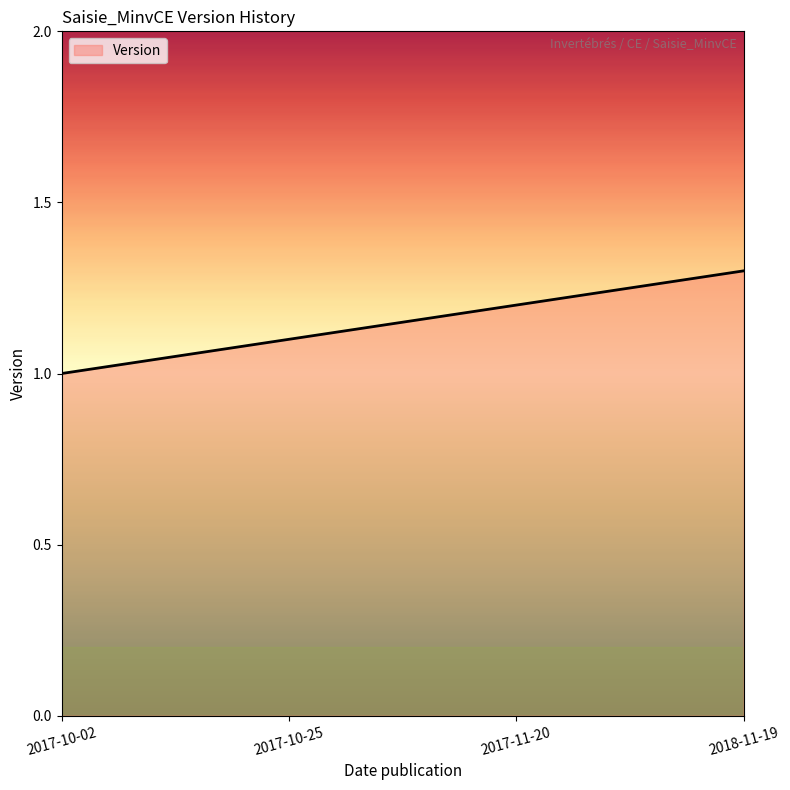

What is the change in value from 2017-11-20 to 2018-11-19?

+0.1